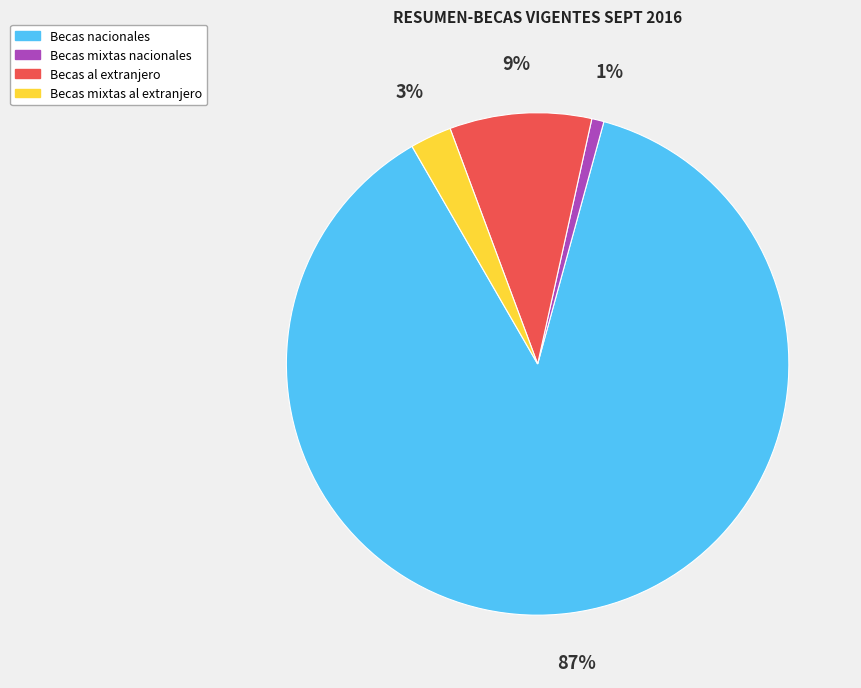

To the nearest percent, what percentage of the pie is Becas al extranjero?

9%